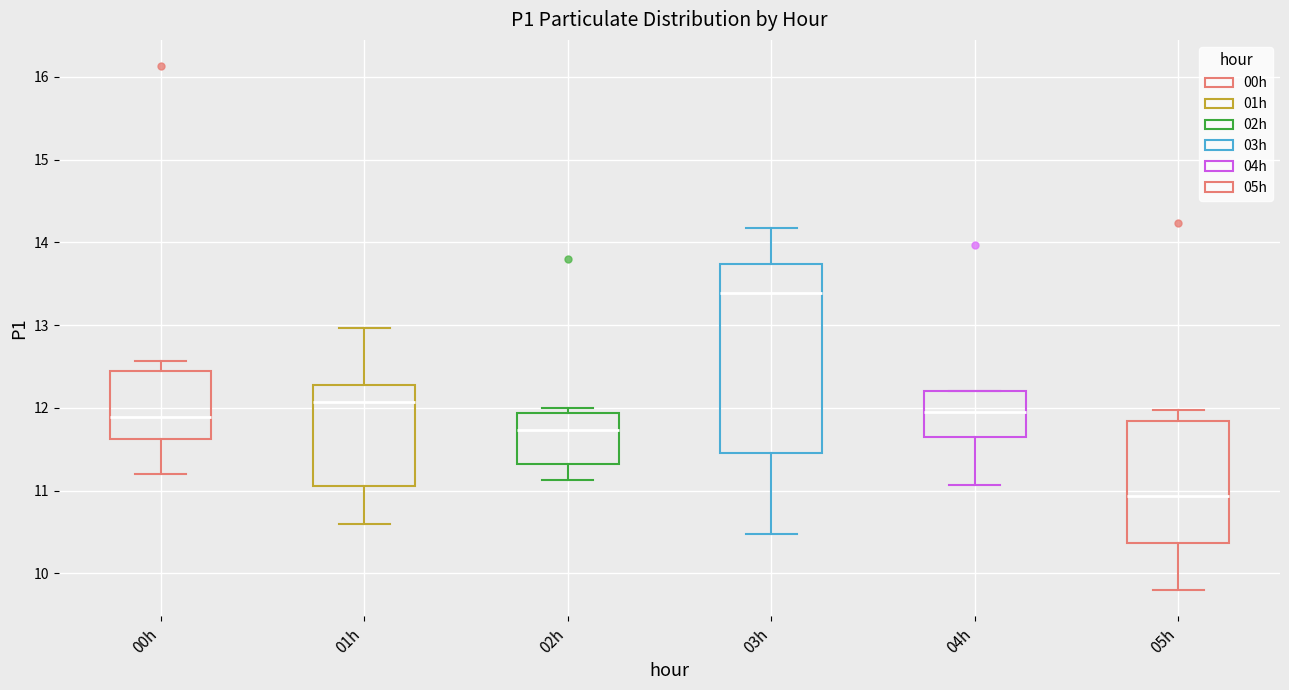

Reading left to right, read every box against the y-axis: the position of its median line, the range the box covers, and the ends of its whiskers. The values are not printed on the chart, so give them approximately, as read against the axis.

00h: median 11.9, box 11.6 to 12.4, whiskers 11.2 to 12.6
01h: median 12.1, box 11.1 to 12.3, whiskers 10.6 to 13.0
02h: median 11.7, box 11.3 to 11.9, whiskers 11.1 to 12.0
03h: median 13.4, box 11.5 to 13.7, whiskers 10.5 to 14.2
04h: median 12.0, box 11.6 to 12.2, whiskers 11.1 to 12.2
05h: median 10.9, box 10.4 to 11.8, whiskers 9.8 to 12.0